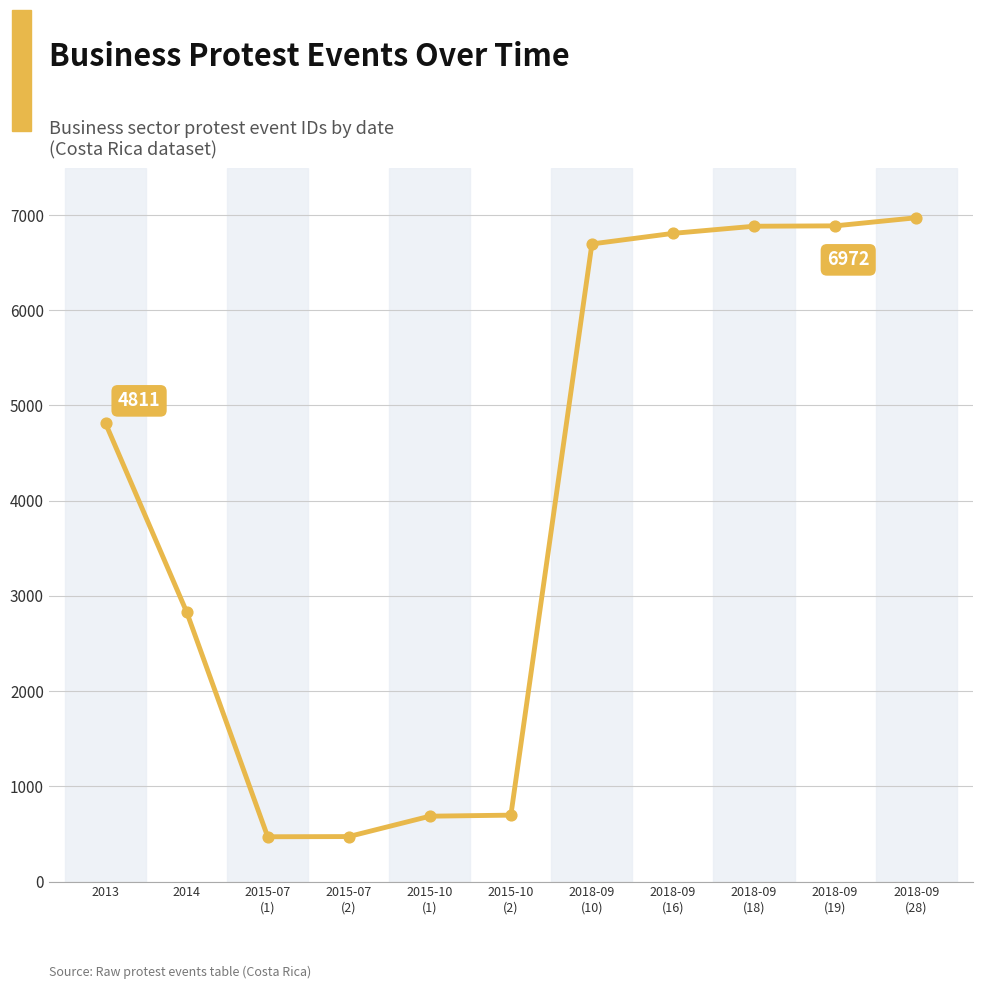

What is the change in value from 2015-10
(1) to 2018-09
(16)?

+6122